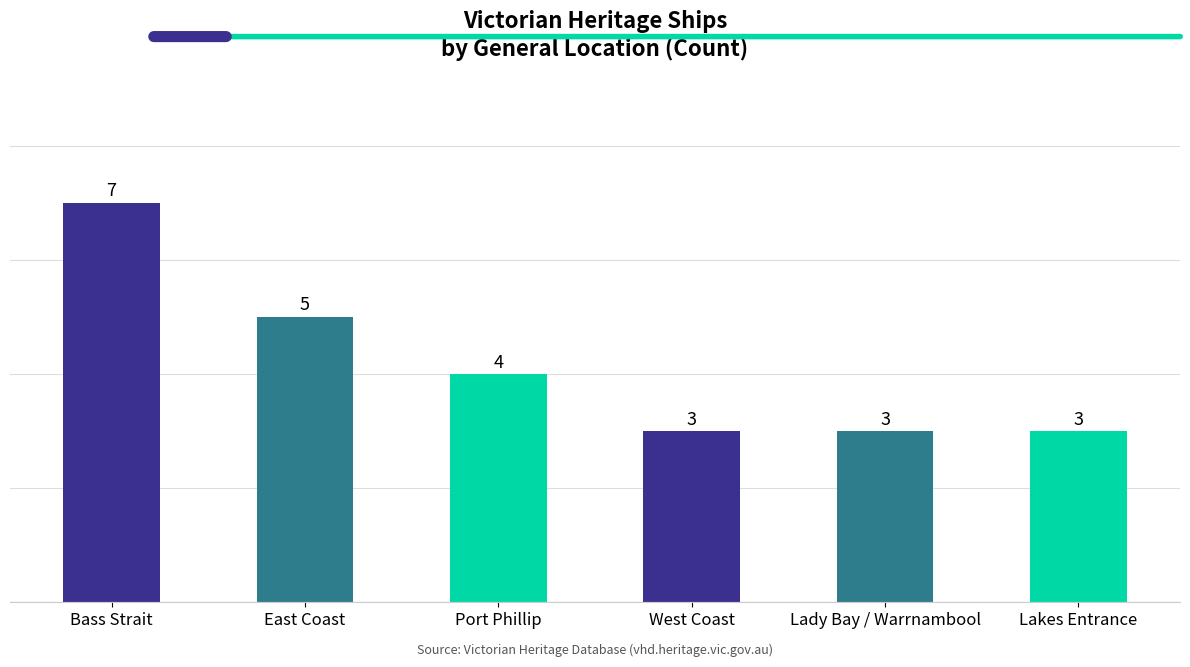

What is the difference between the maximum and minimum values?

4